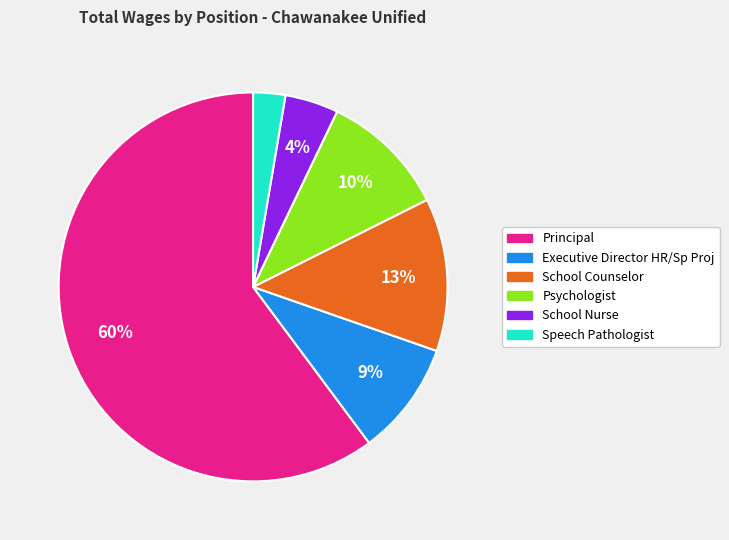

Count the number of slices in the pie.

6